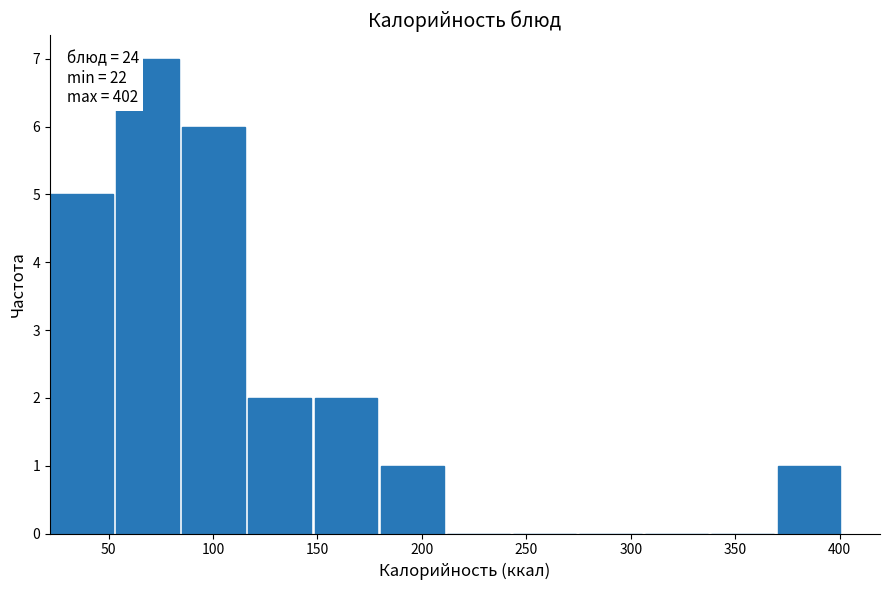

Which range on the x-axis has the tallest bar?

55 to 85